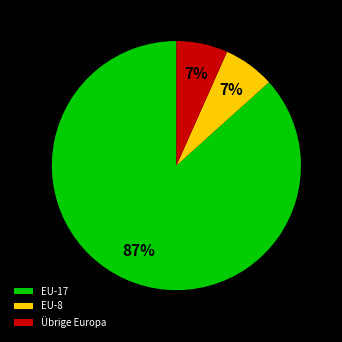

The Übrige Europa slice represents 13% of the pie. True or false?

False